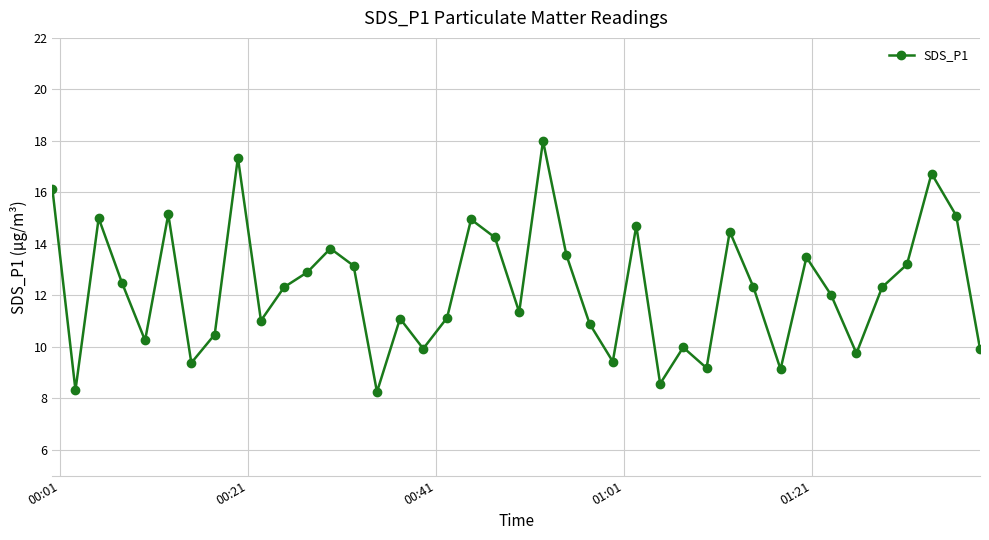

What is the greatest value displayed?

18.0